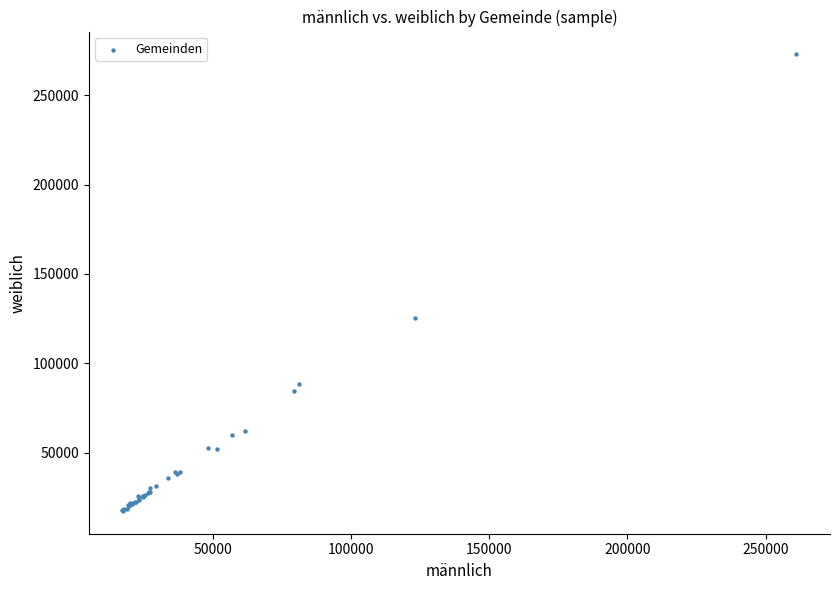

What Y value in the scatter plot is closest to 145150?

125332